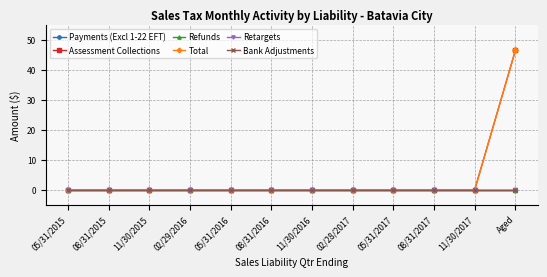

Does the chart have visible grid lines?

Yes